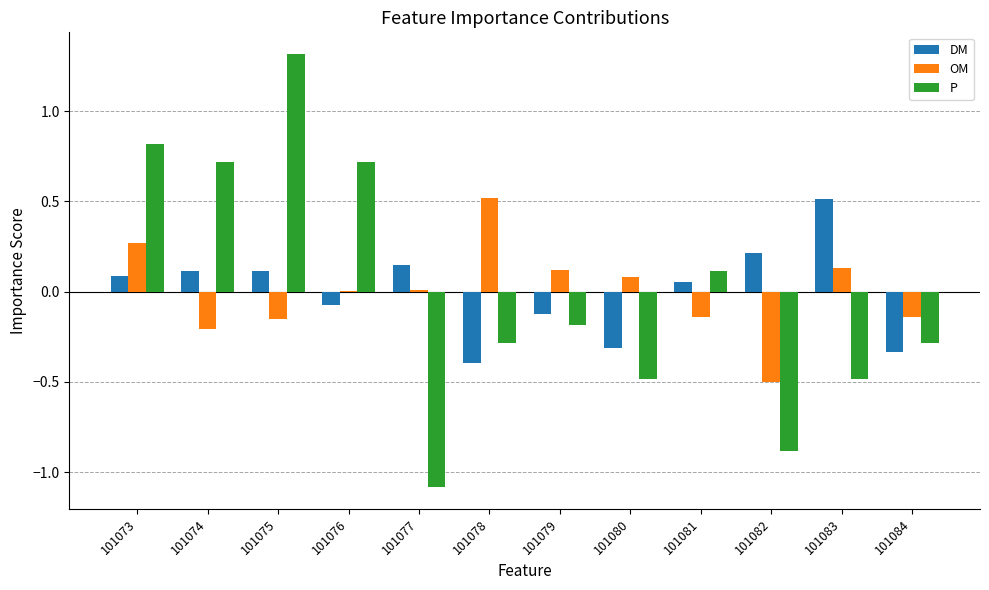

Is the value of P at 101080 greater than the value of OM at 101073?

No